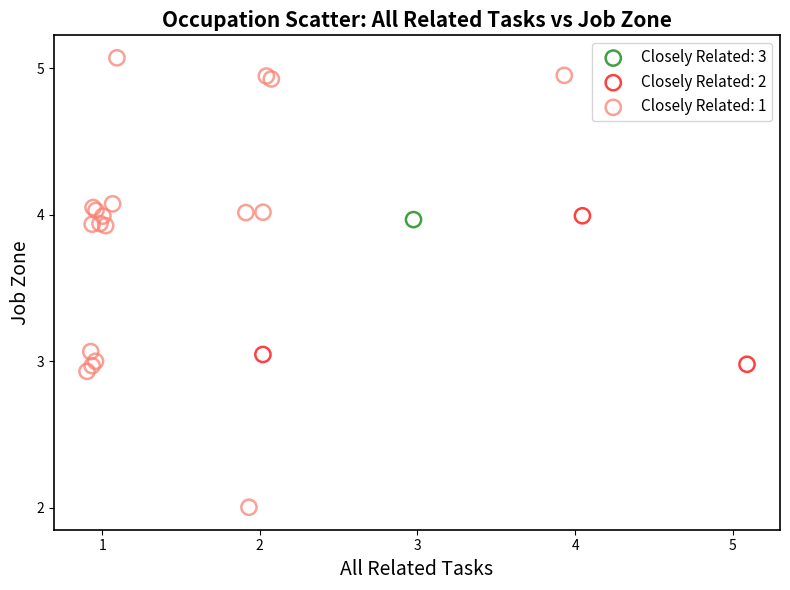

Which series reaches the maximum Y coordinate?

Closely Related: 1